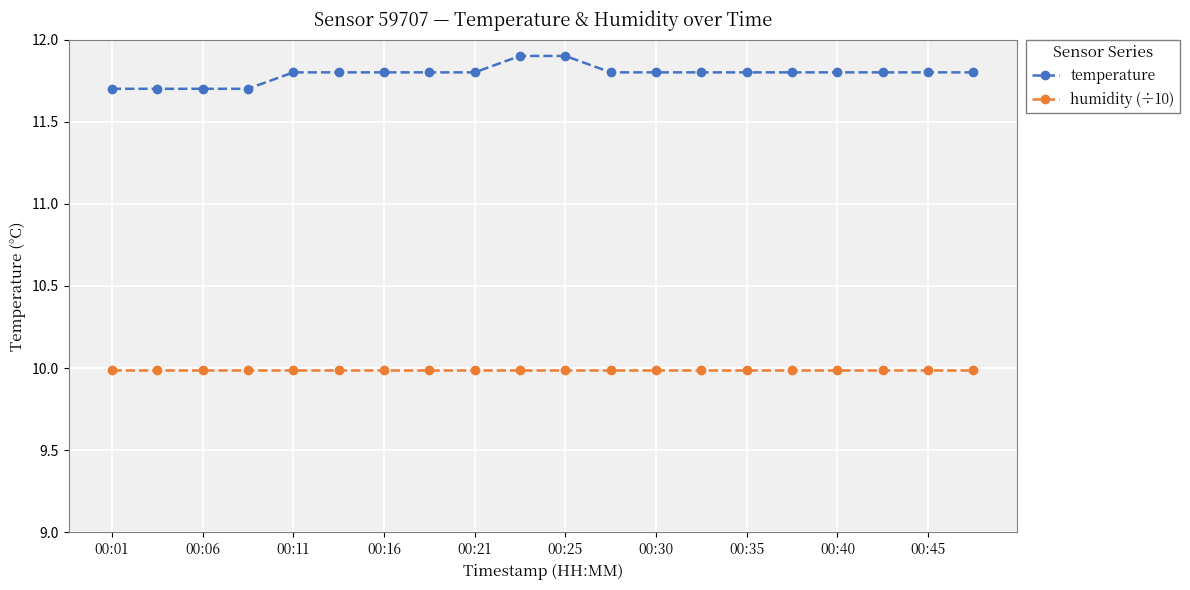

What are all the series names shown in the legend?

temperature, humidity (÷10)